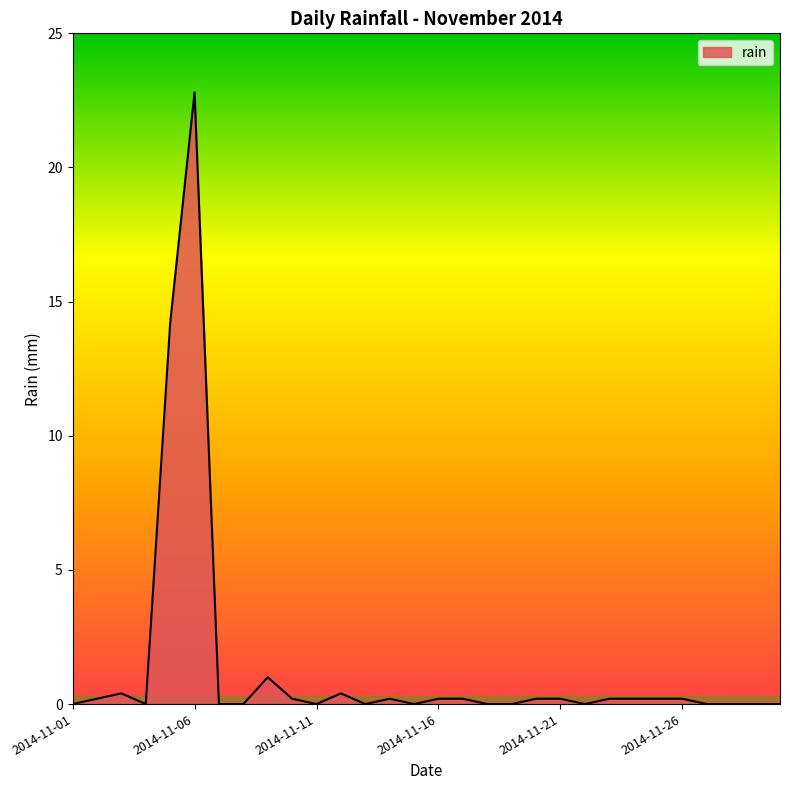

What is the difference between the maximum and minimum values?

22.8